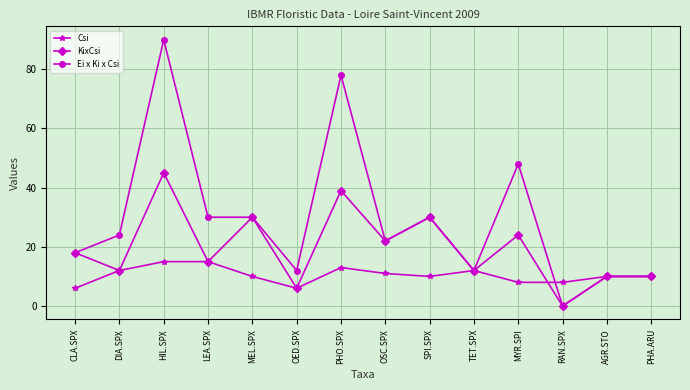

What is the difference between the highest and lowest values at LEA.SPX?

15